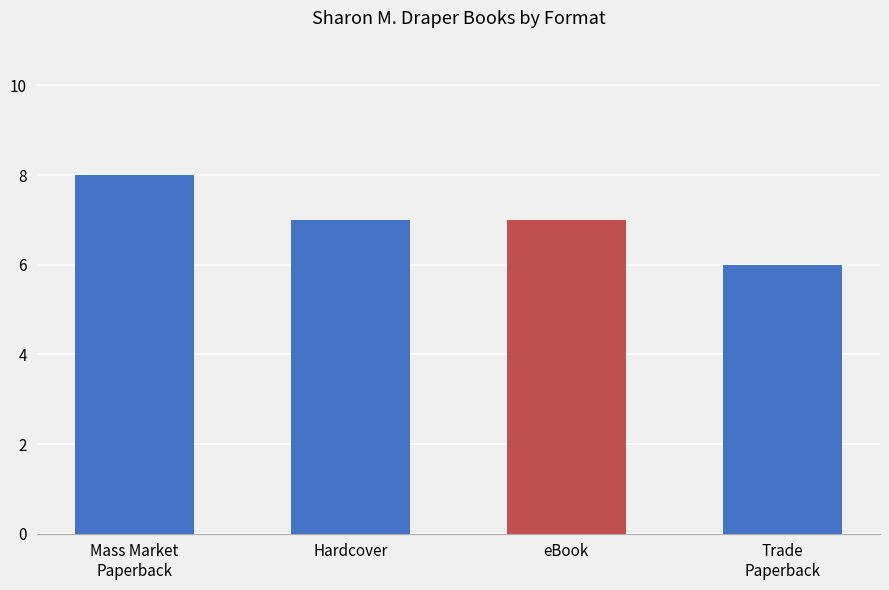

What is the value of the 2nd bar from the left?

7